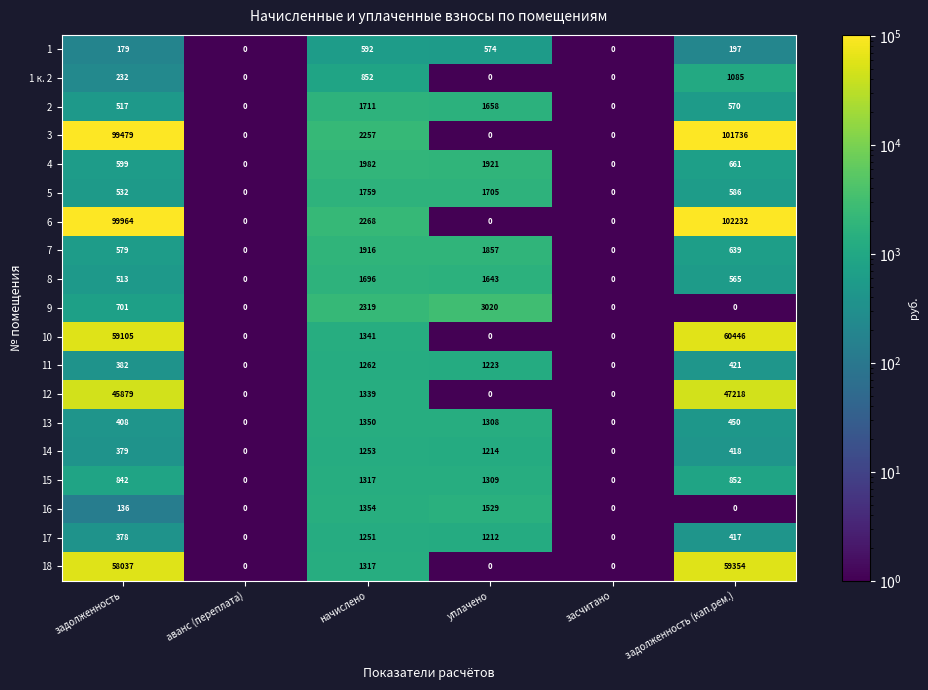

At how many categories does at least one series exceed 20263?

2